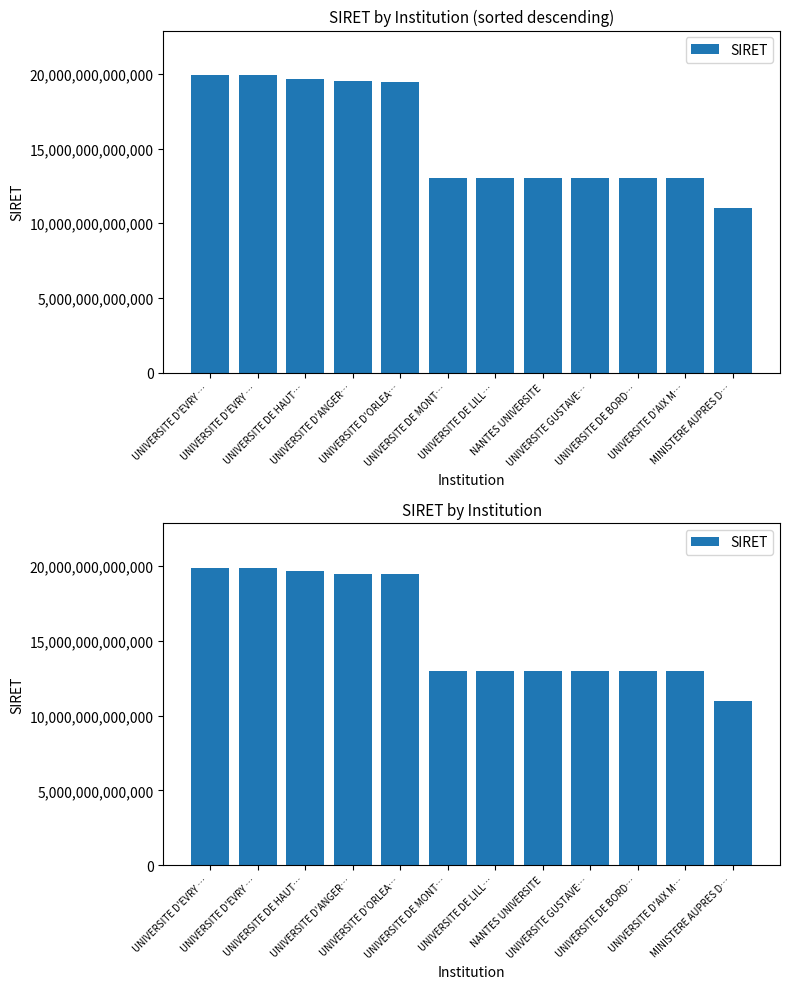

The value at UNIVERSITE D'AIX M… is 13001533200013. True or false?

True